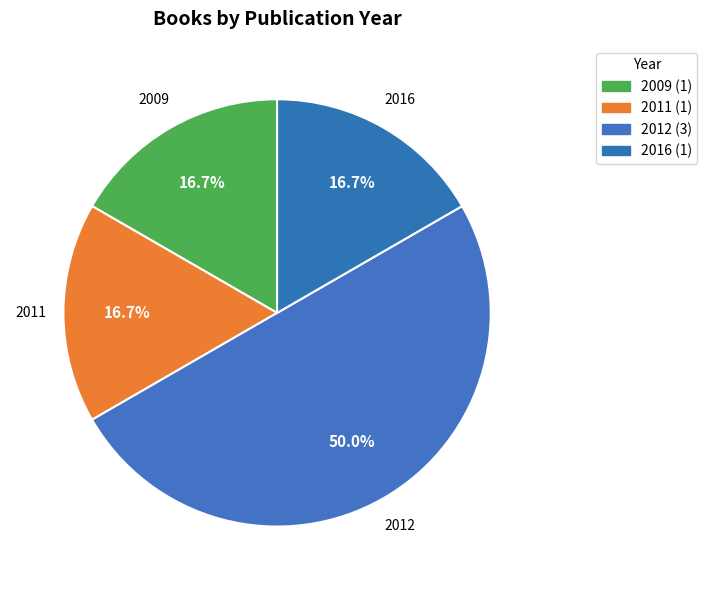

What is the largest slice in the pie chart?

2012